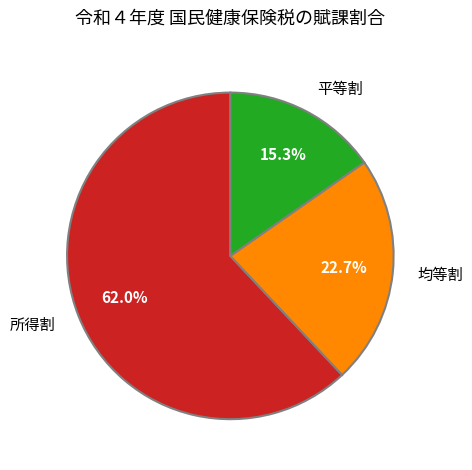

How many segments does this pie chart have?

3